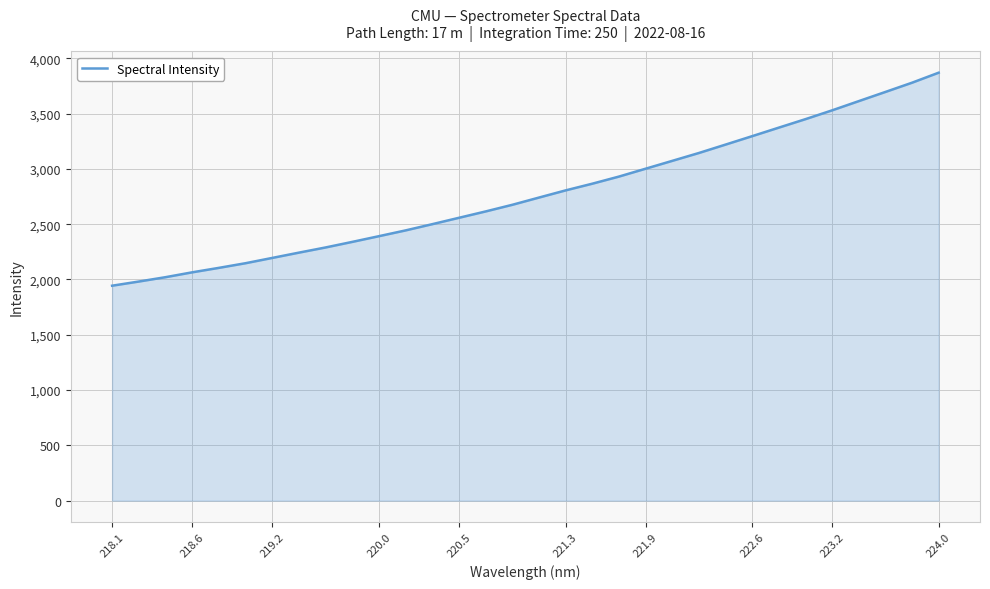

What is the minimum value shown in the chart?

1943.8